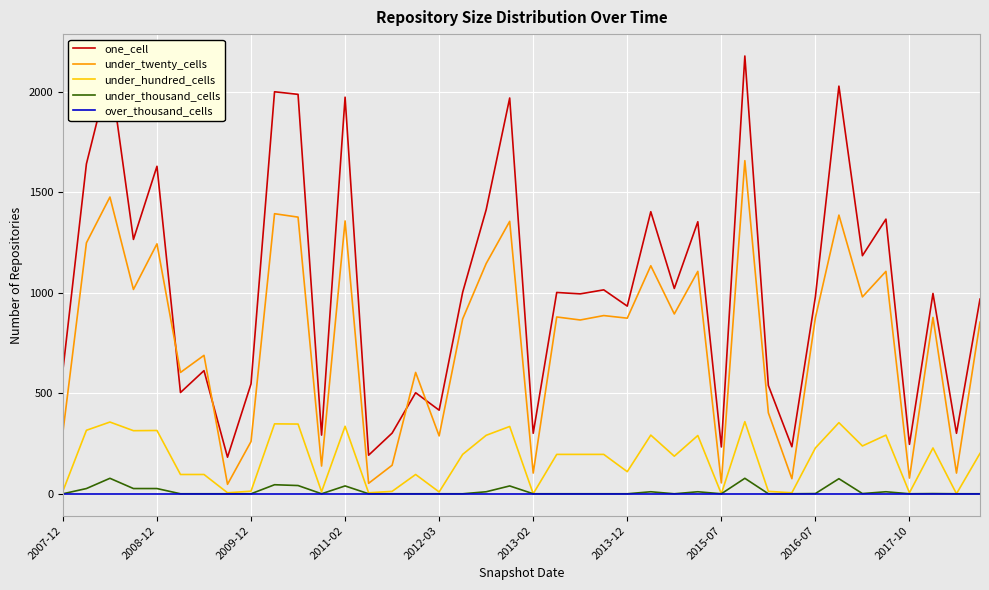

Which series has the largest total across all categories?

one_cell